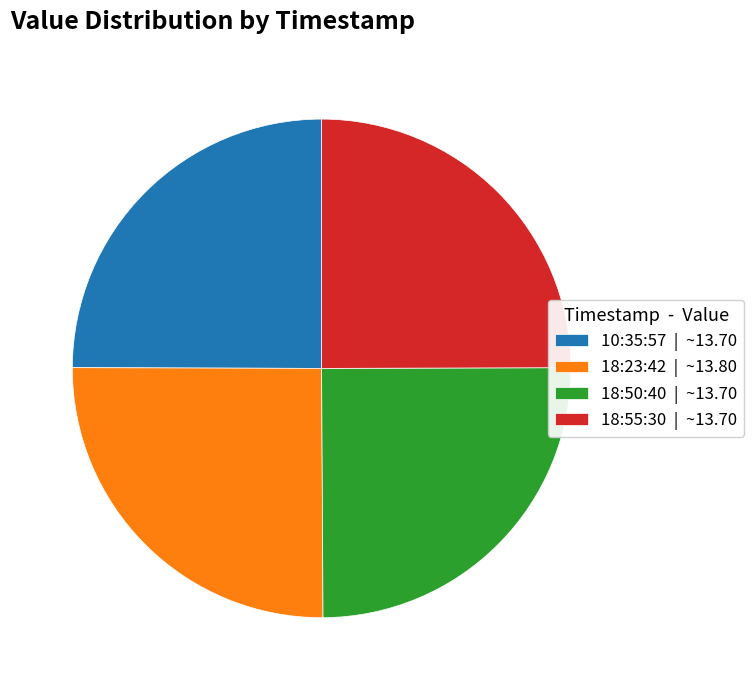

Count the number of slices in the pie.

4